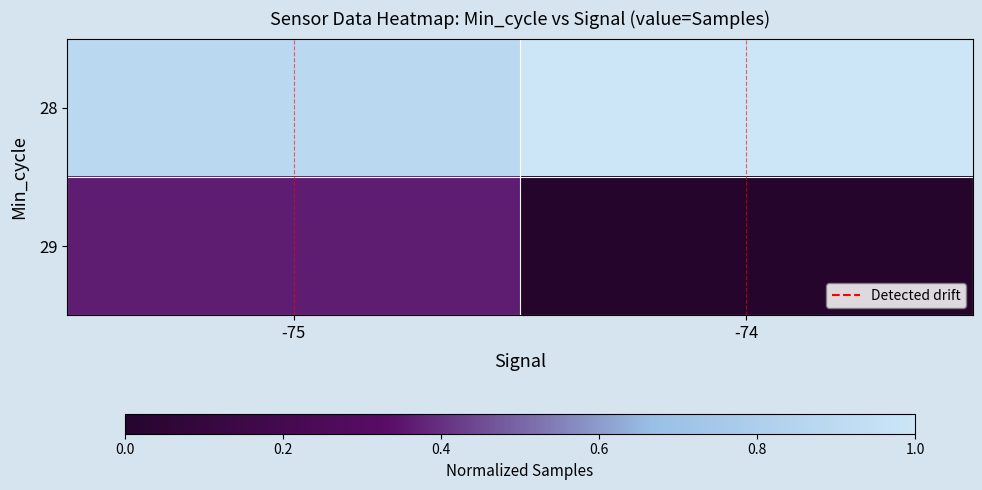

Between -75 and -74, which series saw the biggest shift?

29